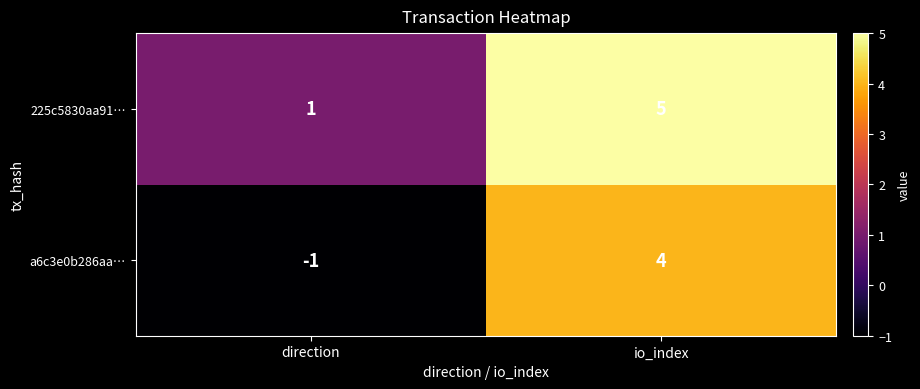

At which category does the chart reach its peak across all series?

io_index